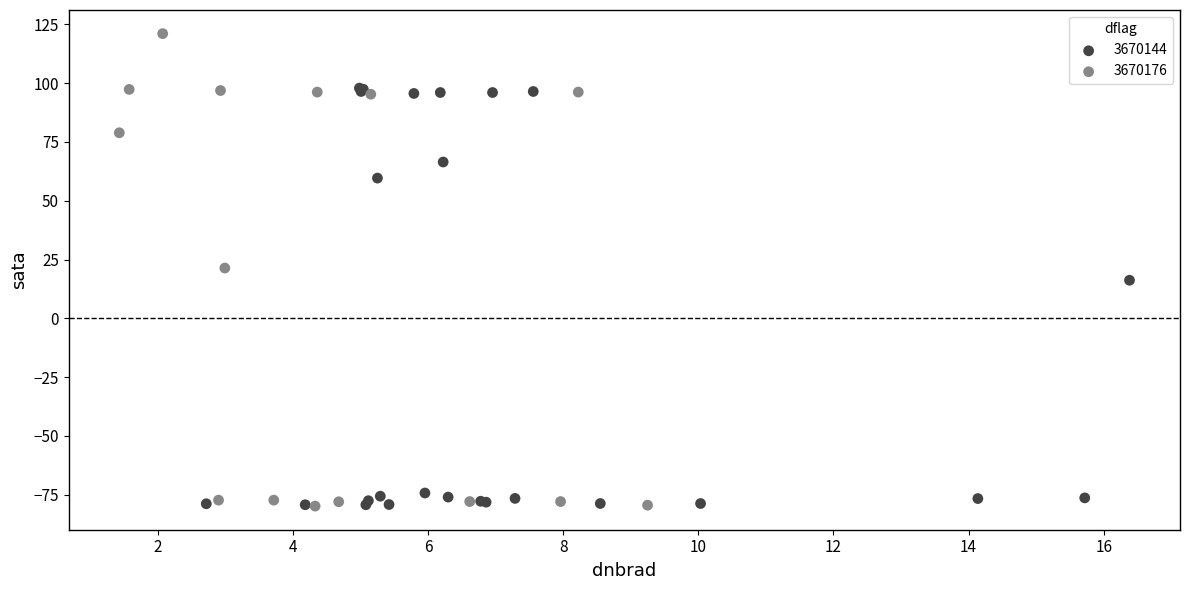

Which series has the widest spread of Y values?

3670176